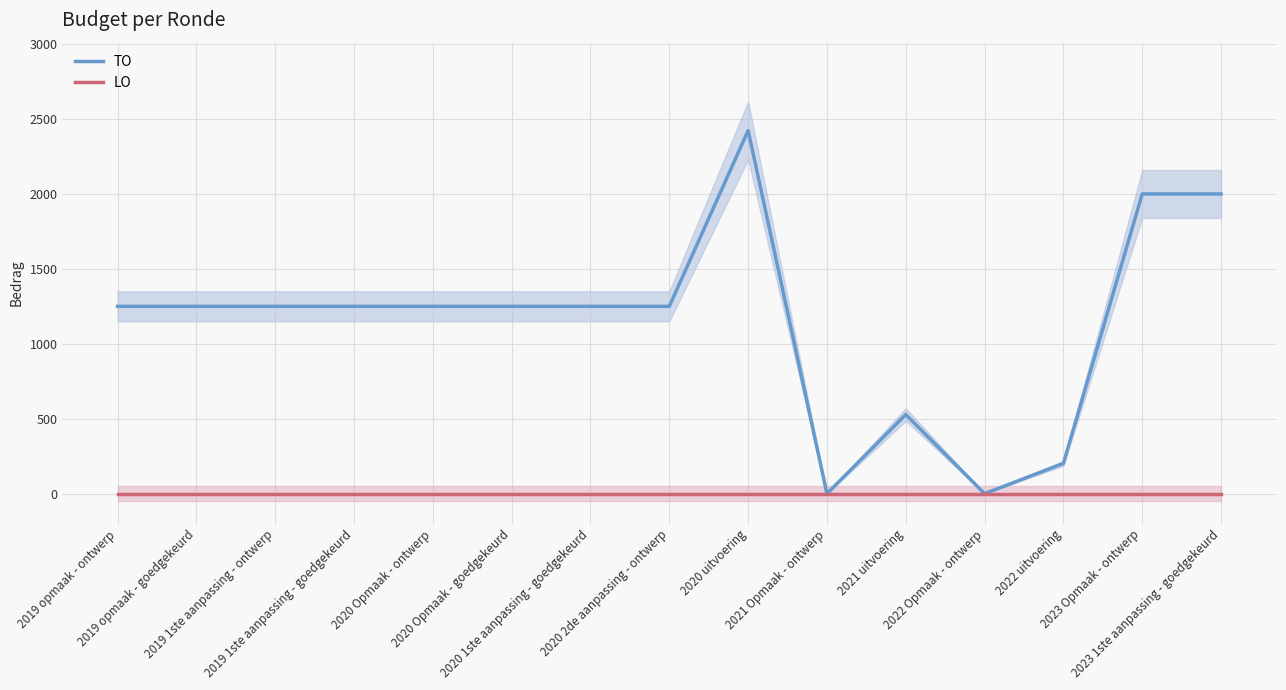

True or false: TO and LO cross at least once.

False